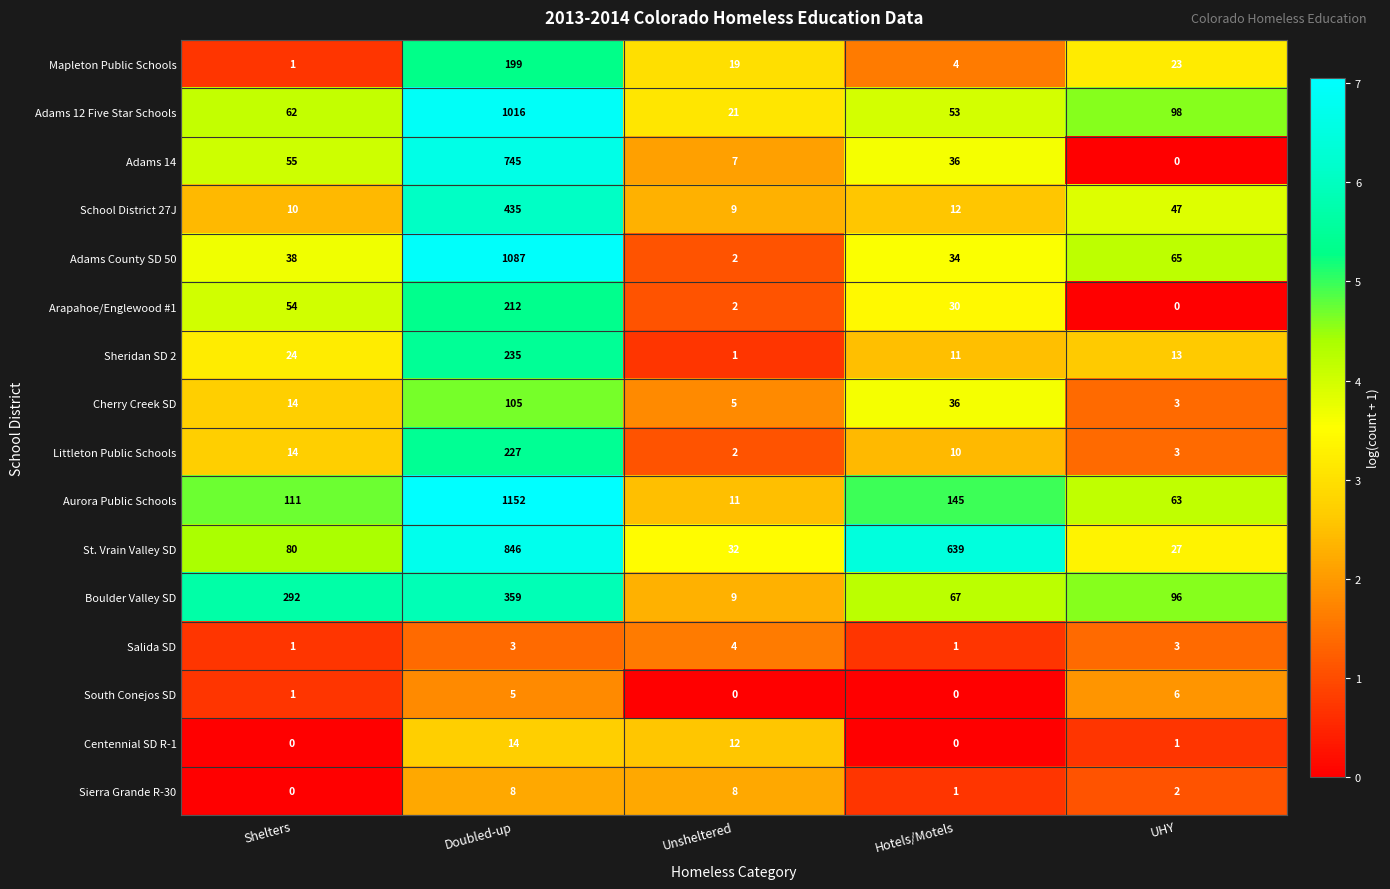

Is the value of Boulder Valley SD at Unsheltered greater than the value of Littleton Public Schools at Shelters?

No